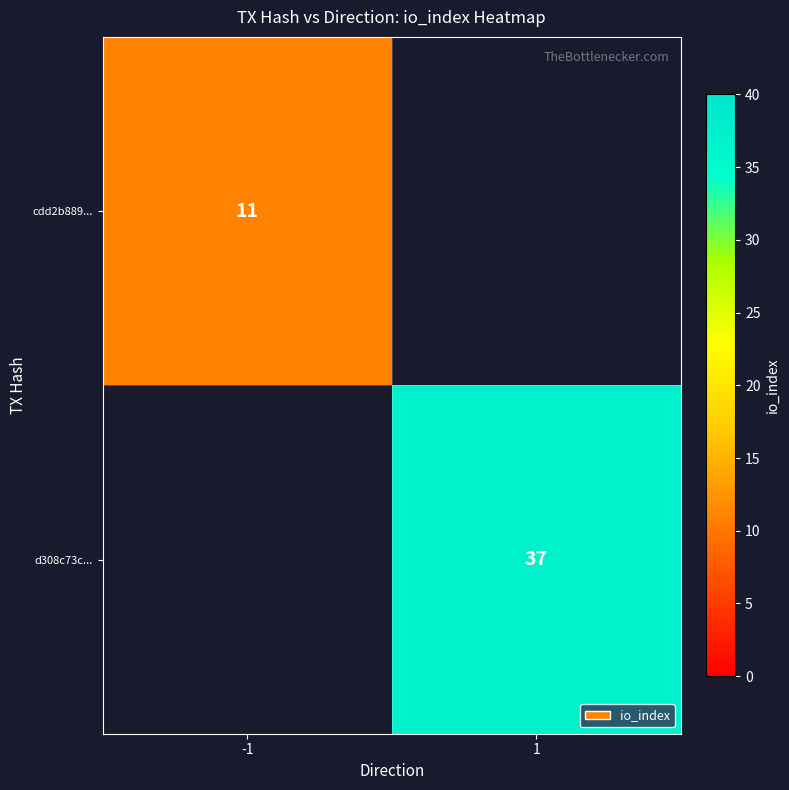

Which label corresponds to the largest value in the chart?

1